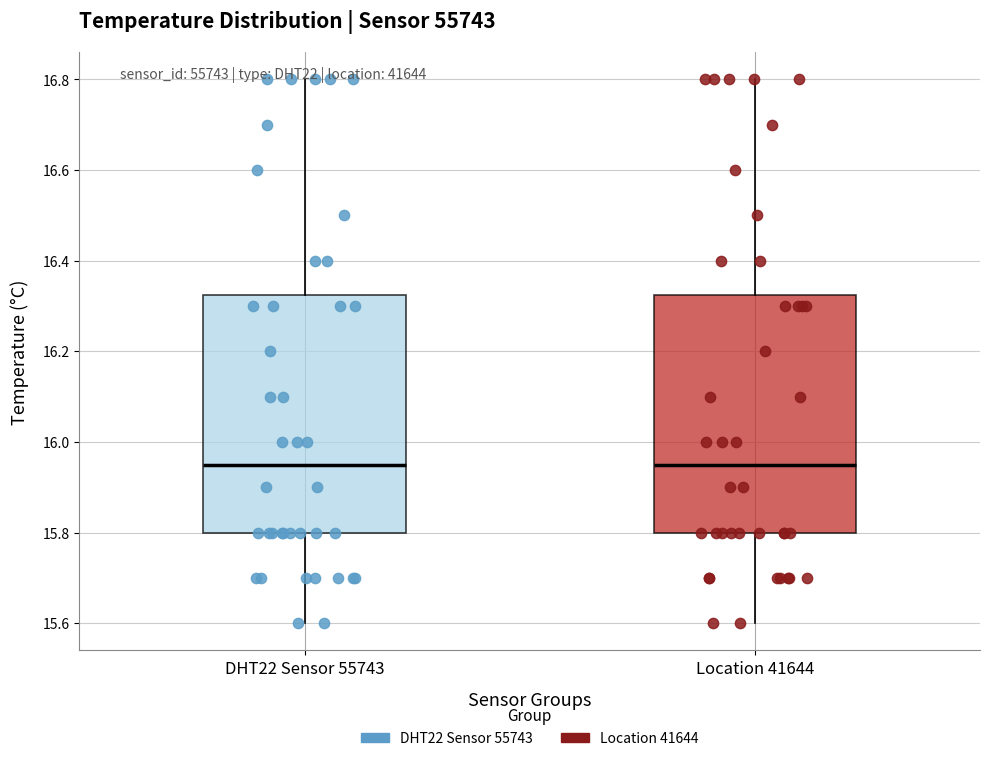

Reading left to right, transcribe this box plot: for each box, give where its median line is, the range the box spans, and where its two whiskers end, as read against the y-axis. The values are not printed on the chart, so give them approximately, as read against the axis.

DHT22 Sensor 55743: median 15.96, box 15.80 to 16.32, whiskers 15.60 to 16.80
Location 41644: median 15.96, box 15.80 to 16.32, whiskers 15.60 to 16.80